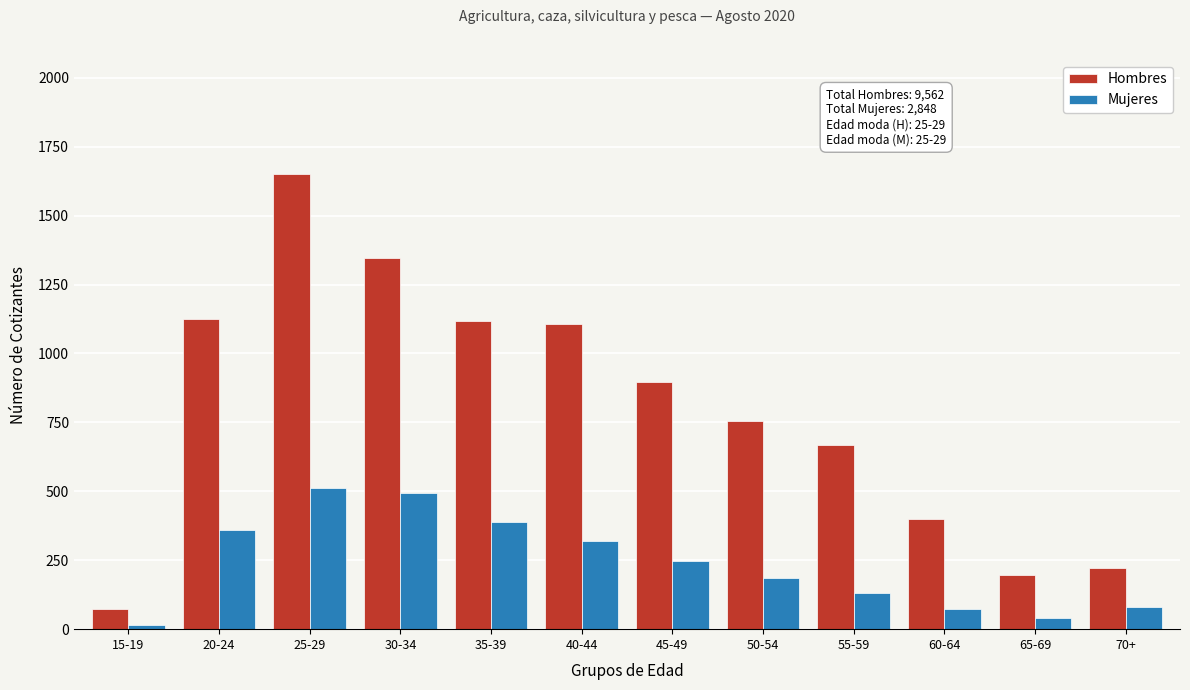

True or false: Hombres has a value of 756 at 50-54.

True